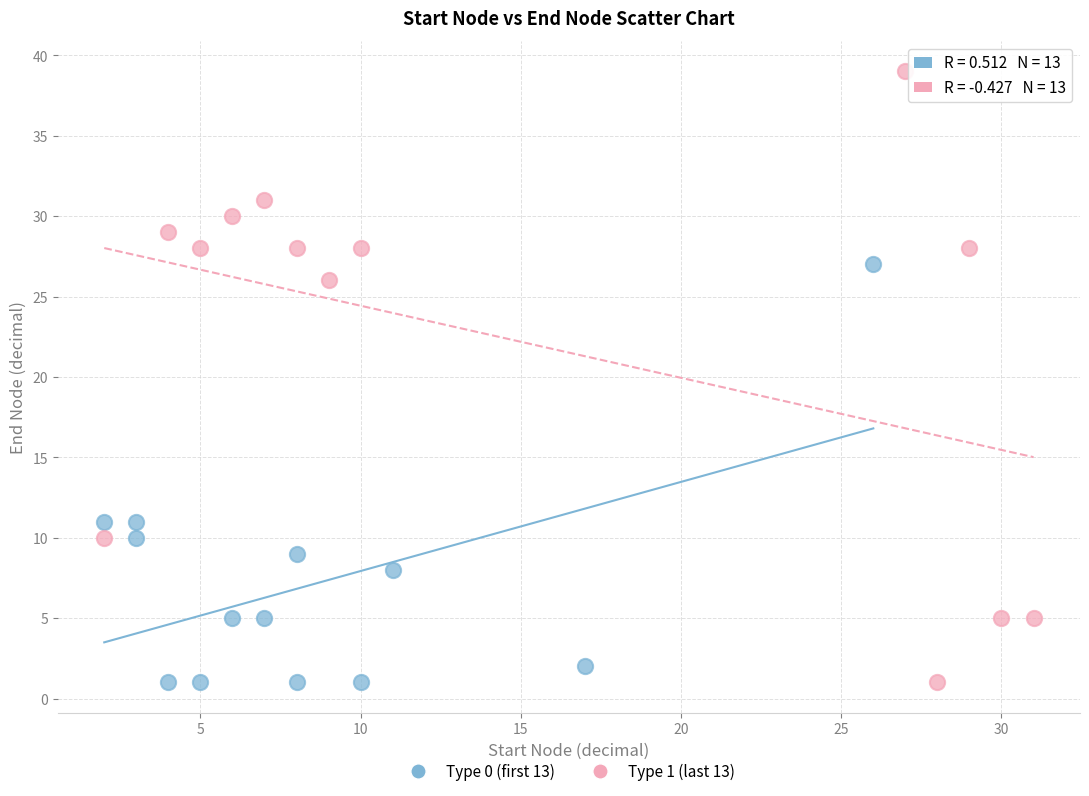

Which series has the widest spread of Y values?

Type 1 (last 13)